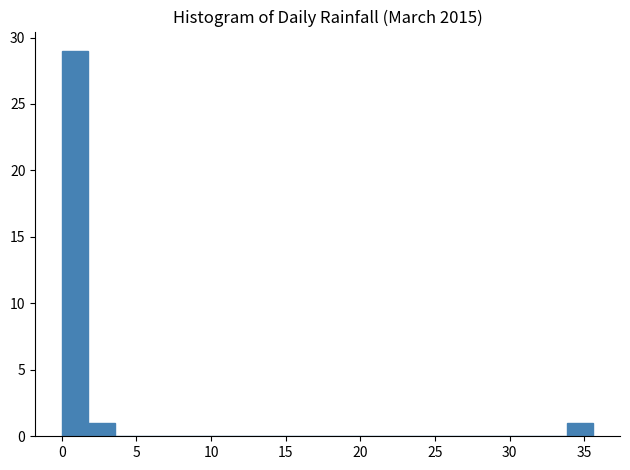

Around what value on the x-axis is the tallest bar? Give the approximate position of its centre, as read against the axis.

1.0